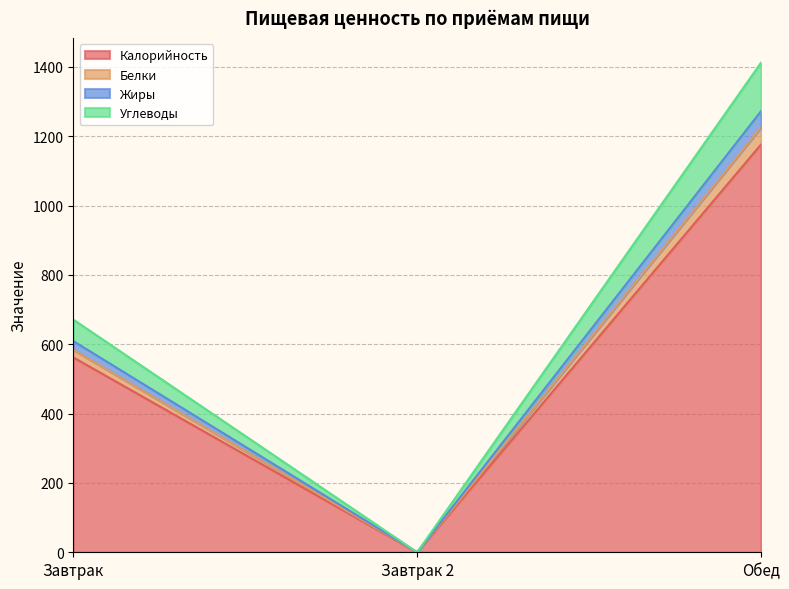

Is the value of Белки at Обед greater than the value of Жиры at Завтрак 2?

Yes